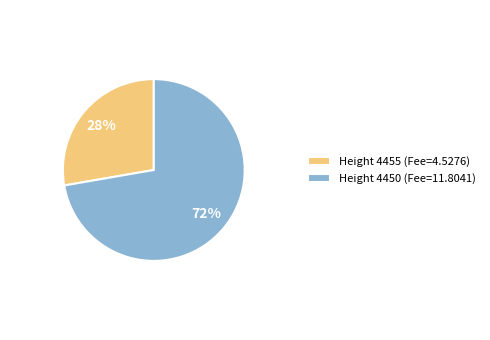

To the nearest percent, what is the average slice percentage?

50%